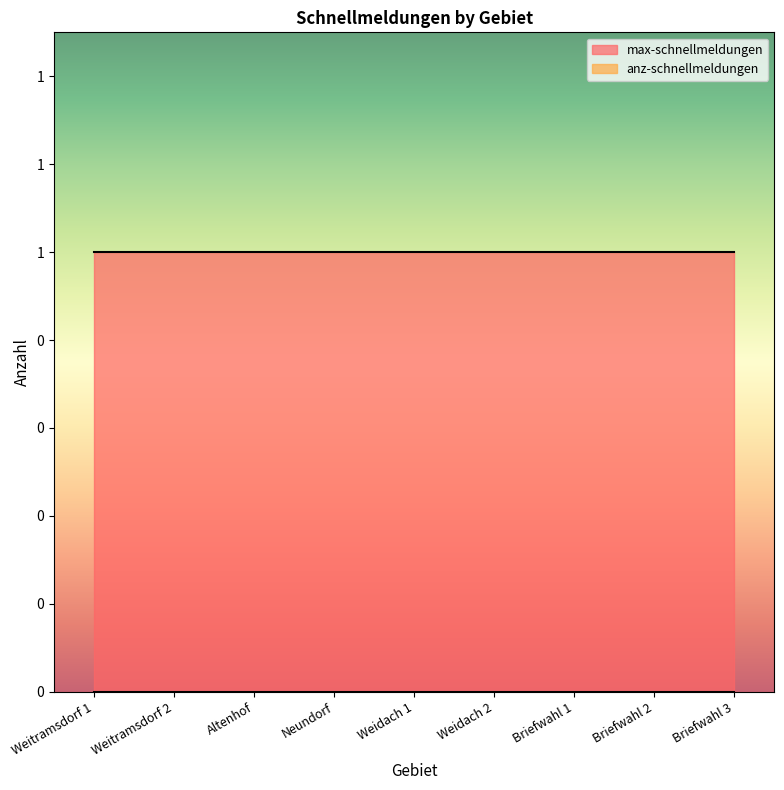

What is the label of the 8th point from the right?

Weitramsdorf 2